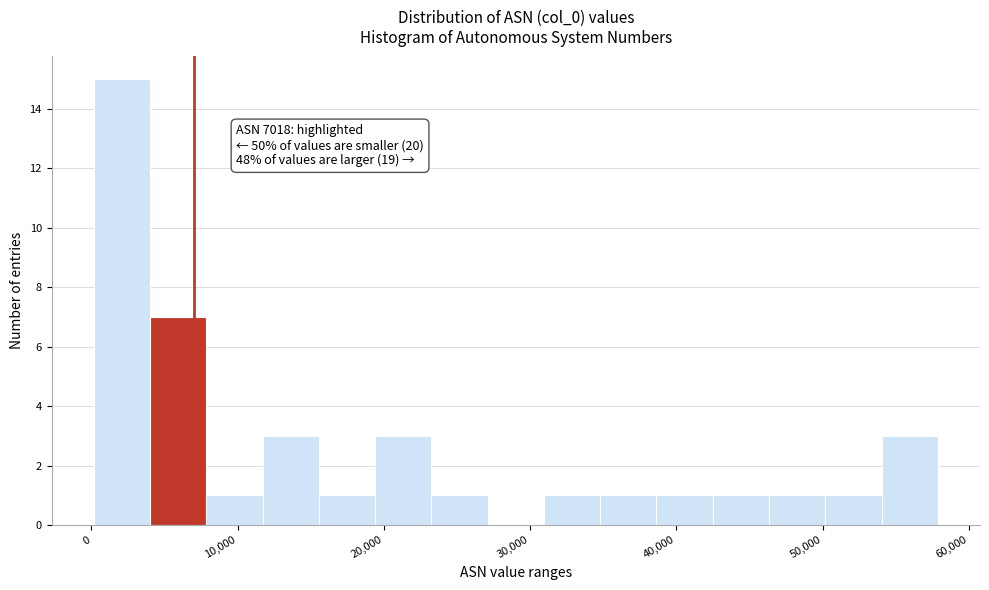

Around what value on the x-axis is the tallest bar? Give the approximate position of its centre, as read against the axis.

2000